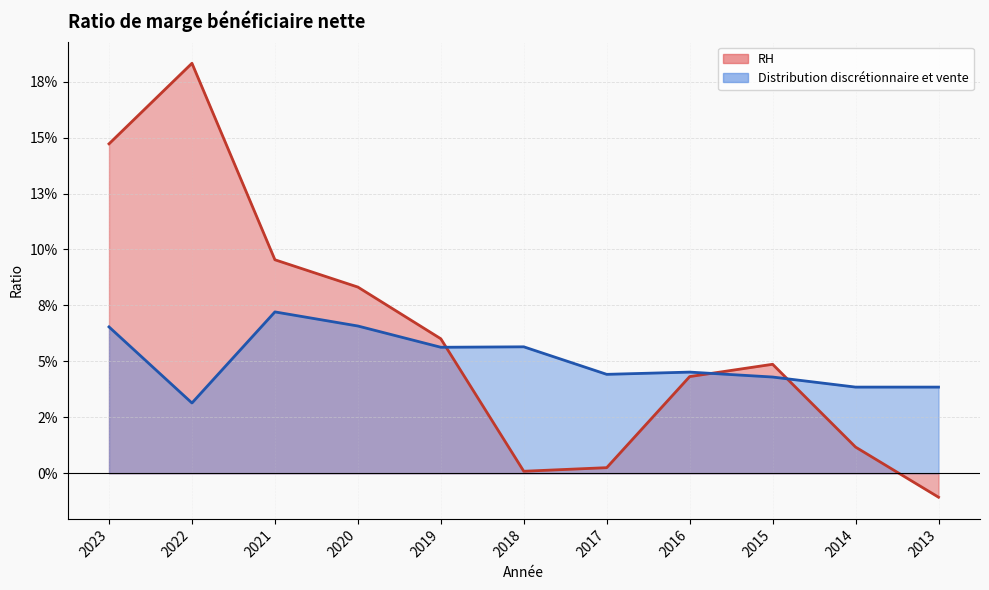

What is the value of the Distribution discrétionnaire et vente point at the 4th from the left?

0.1